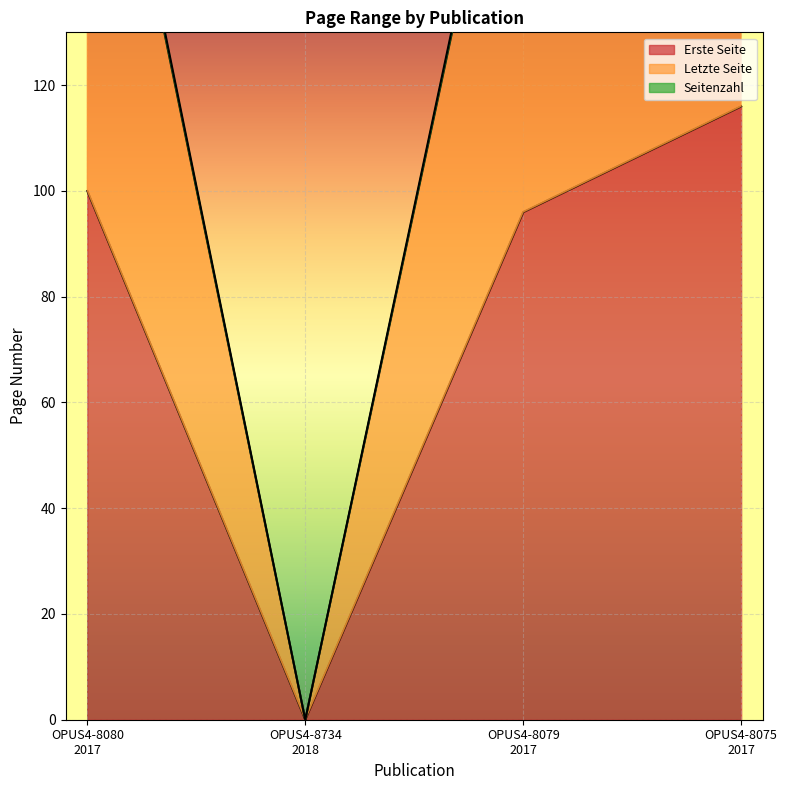

Is the value of Erste Seite at OPUS4-8734
2018 greater than the value of Letzte Seite at OPUS4-8080
2017?

No